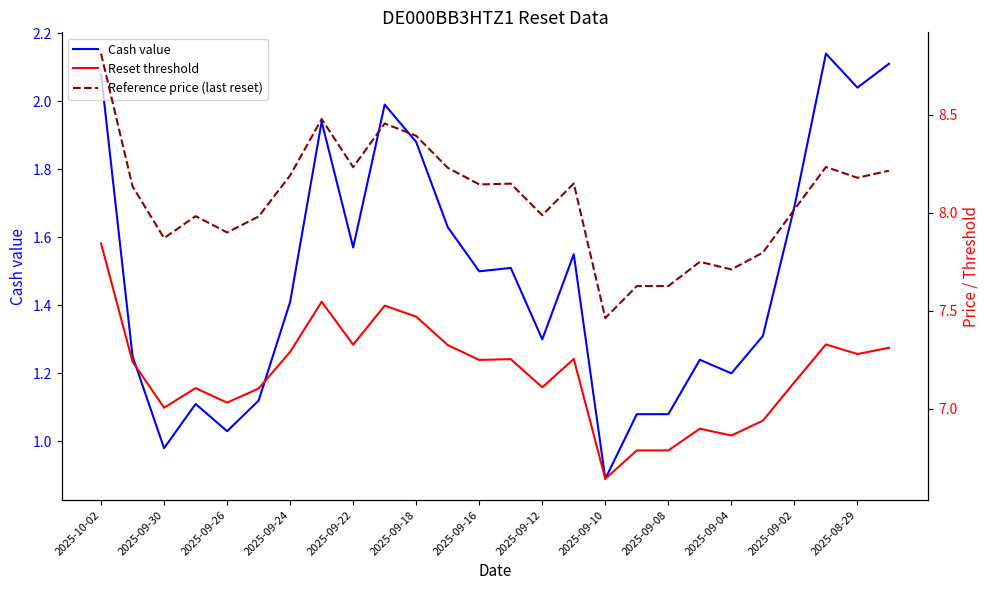

What are all the series names shown in the legend?

Cash value, Reset threshold, Reference price (last reset)